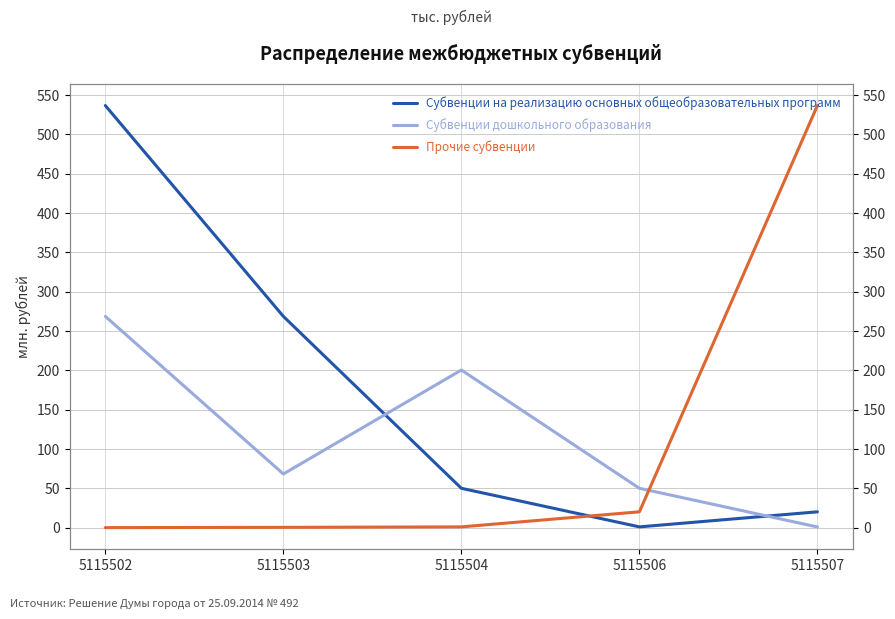

The value of Субвенции на реализацию основных общеобразовательных программ at 5115506 is 0.5. True or false?

False